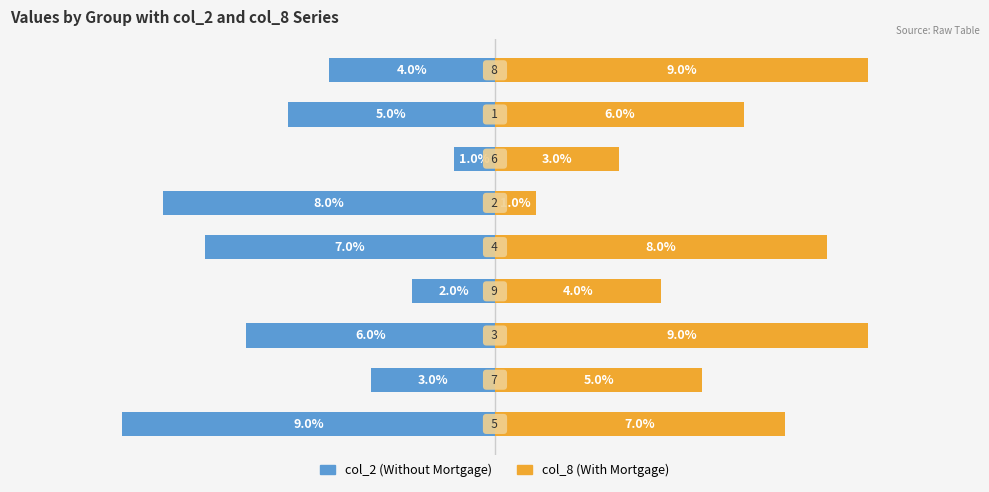

What is the value of the col_2 (Without Mortgage) bar at the 8th from the left?

-5